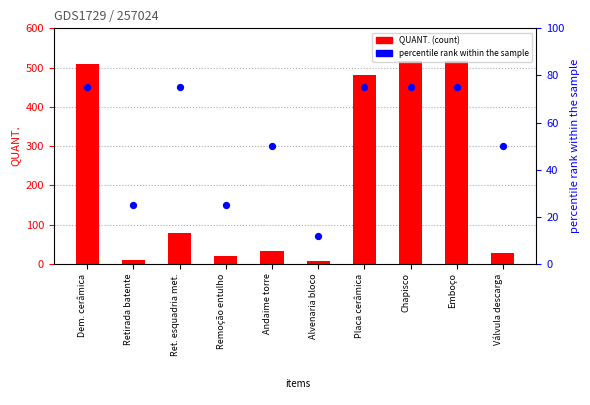

At how many categories does at least one series exceed 361?

5